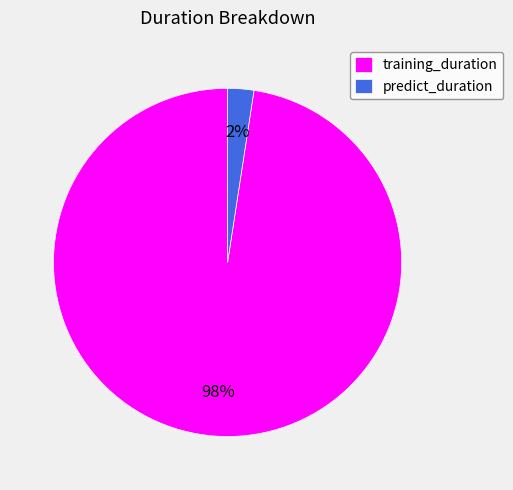

To the nearest percent, what is the combined percentage of training_duration and predict_duration?

100%